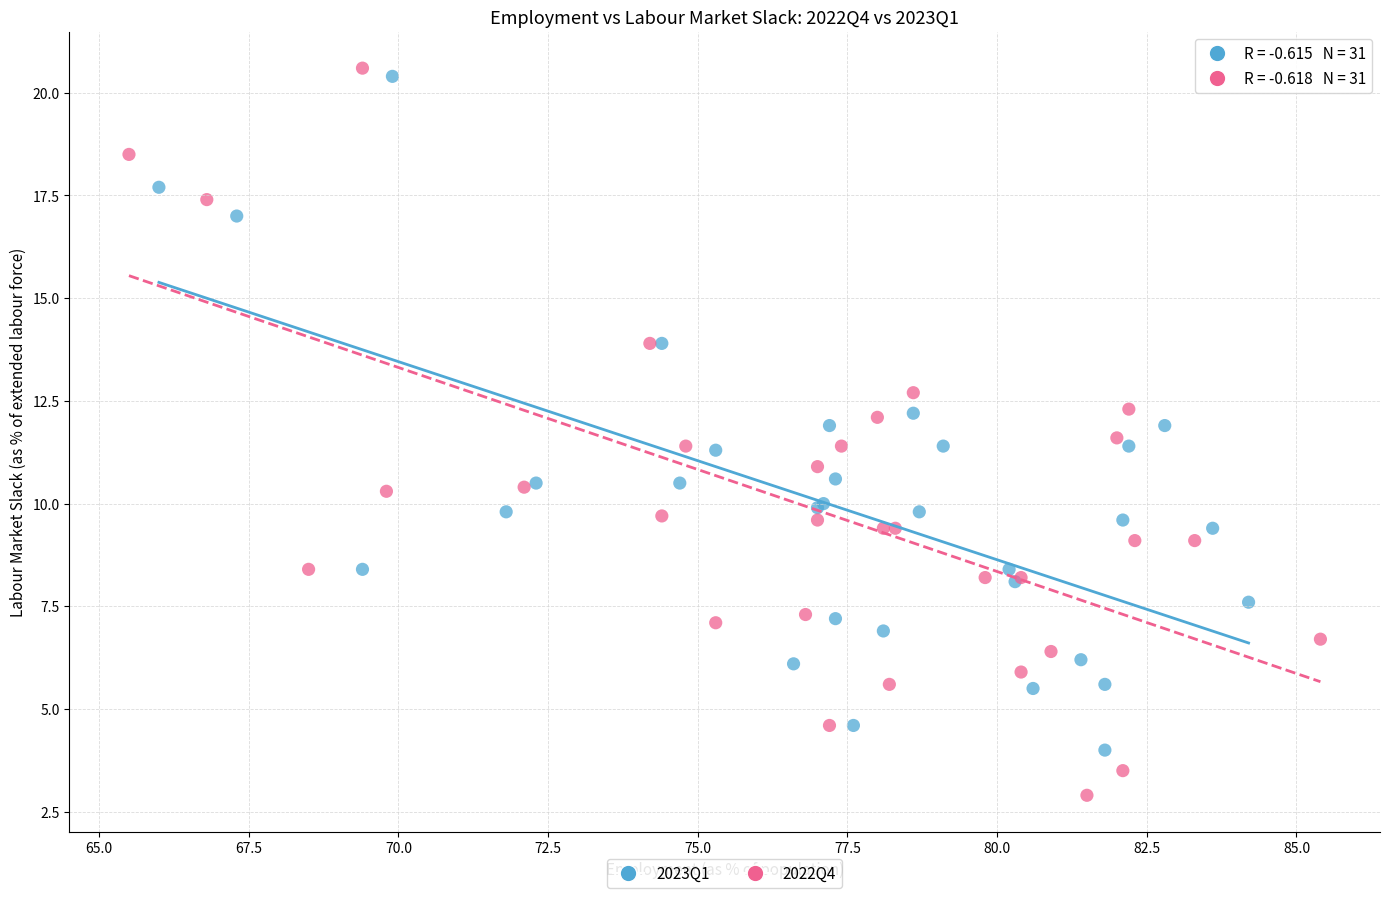

Which series contains the lowest Y value?

2022Q4